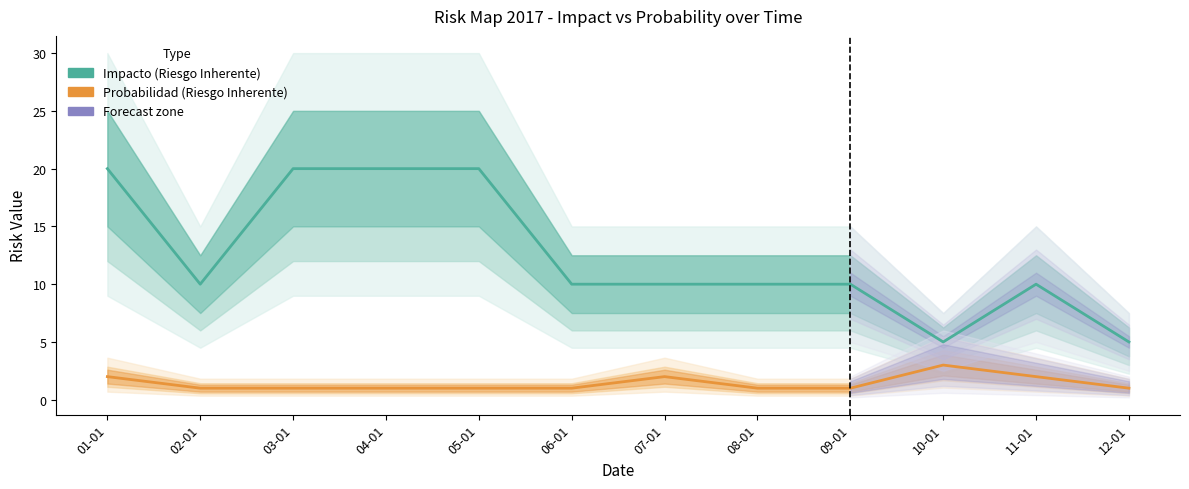

Reading left to right, transcribe all the data shown in this chart.

Impacto (Riesgo Inherente): 01-01=20	02-01=10	03-01=20	04-01=20	05-01=20	06-01=10	07-01=10	08-01=10	09-01=10	10-01=5	11-01=10	12-01=5
Probabilidad (Riesgo Inherente): 01-01=2	02-01=1	03-01=1	04-01=1	05-01=1	06-01=1	07-01=2	08-01=1	09-01=1	10-01=3	11-01=2	12-01=1